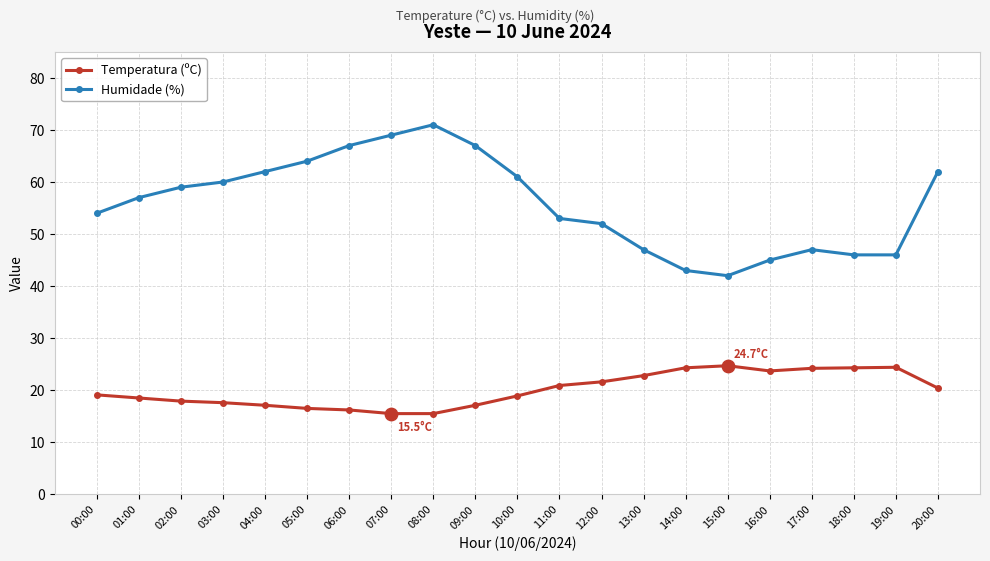

Which series has the largest total across all categories?

Humidade (%)